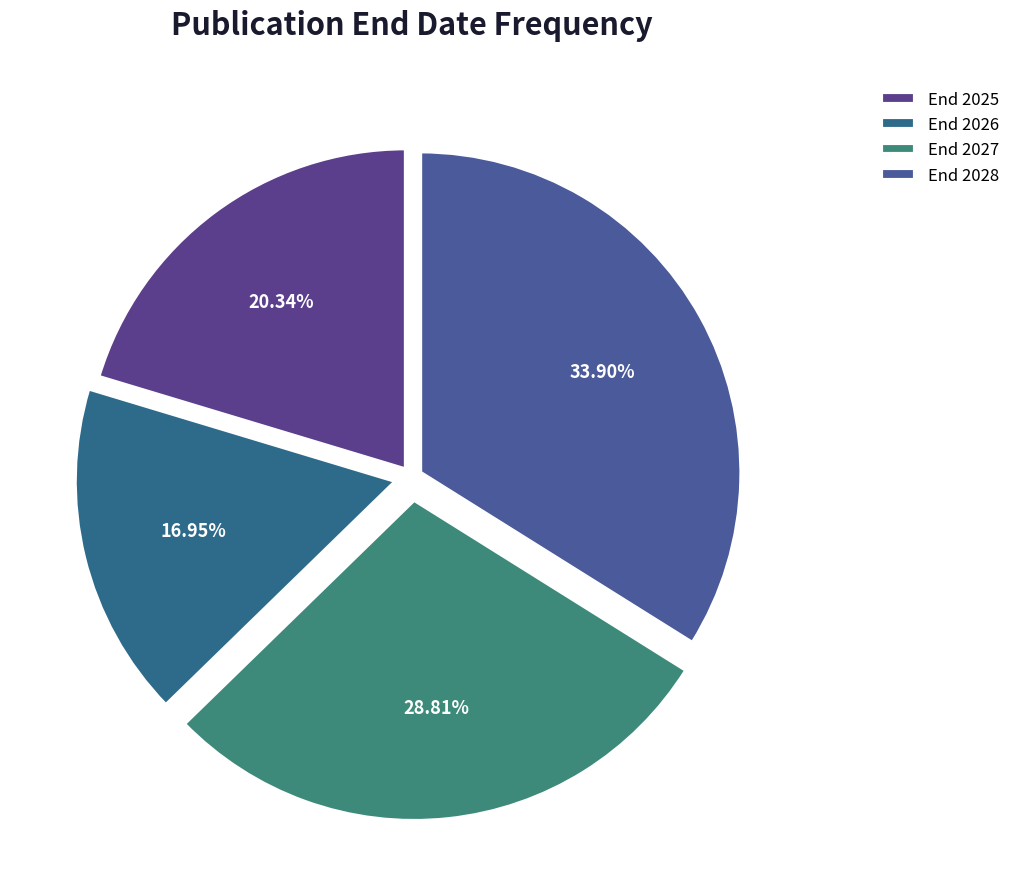

To the nearest percent, what is the difference between the largest and smallest slice percentages?

17%